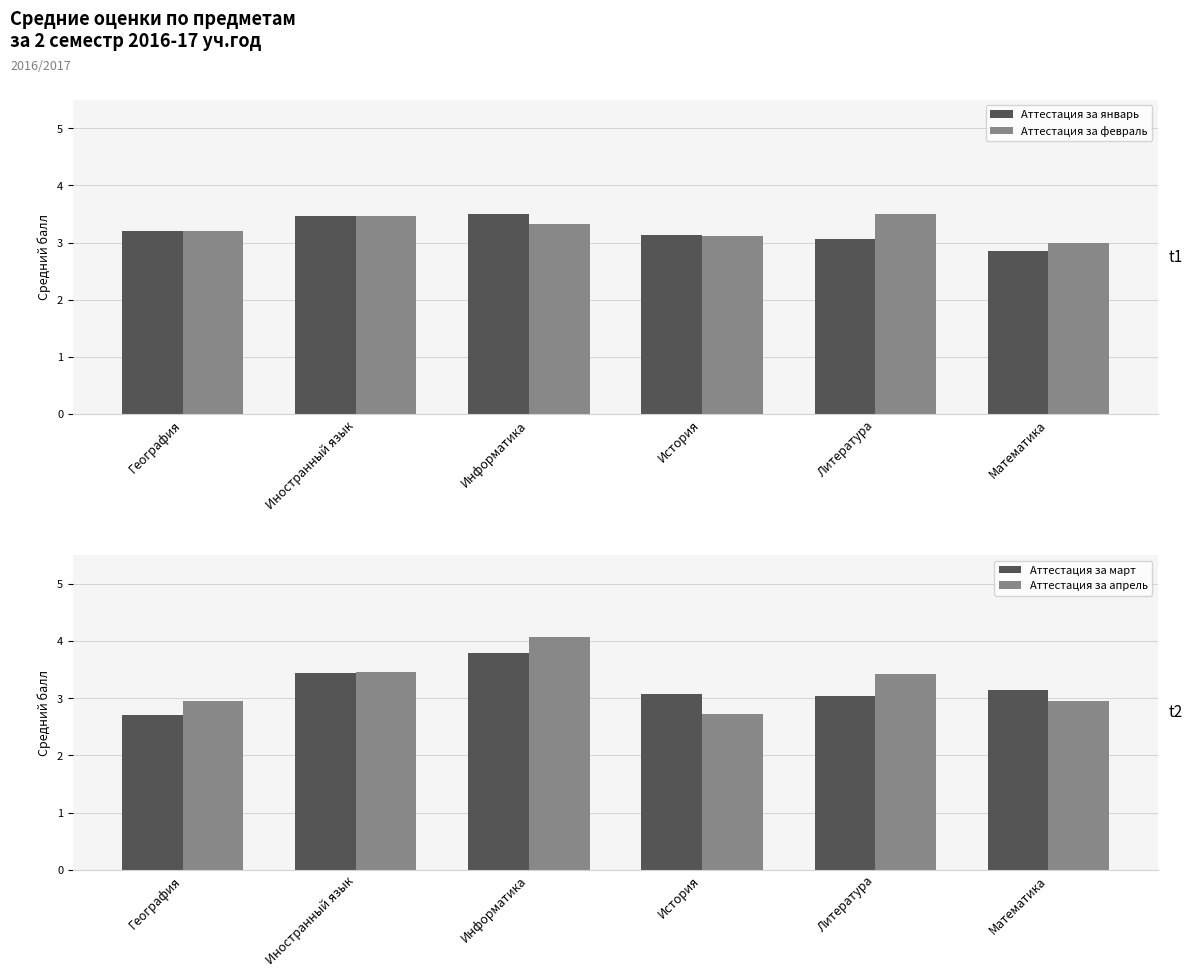

What is the value of the Аттестация за февраль bar at the 2nd from the left?

3.5